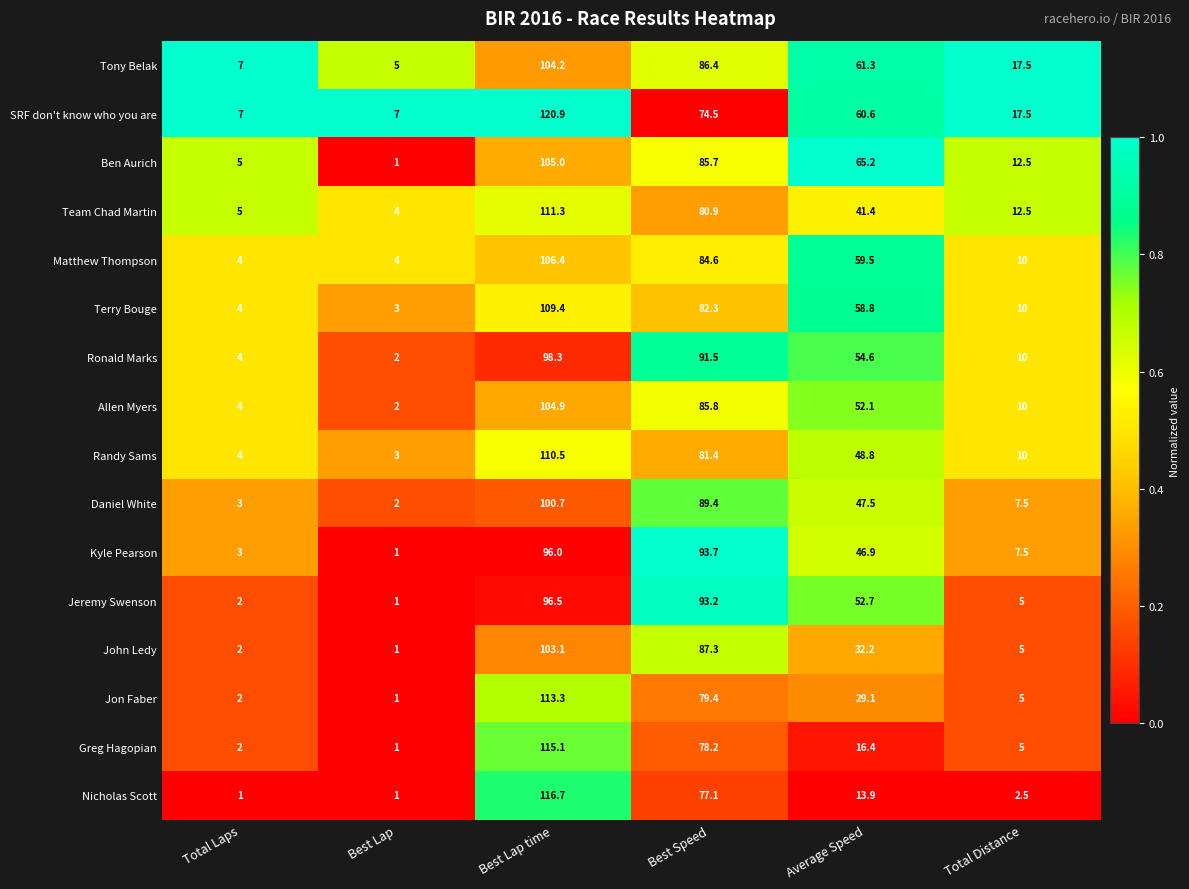

What is the sum of the John Ledy values at Total Laps and Total Distance?

7.0